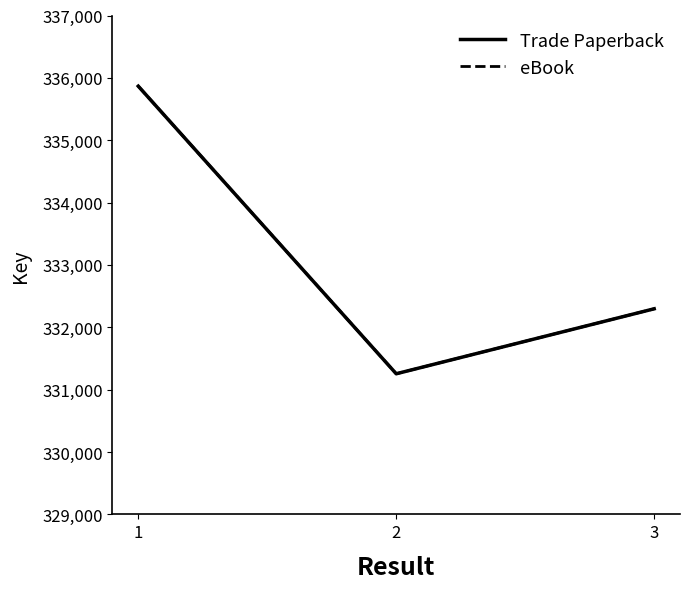

What is the total value across all series at 1?

671734